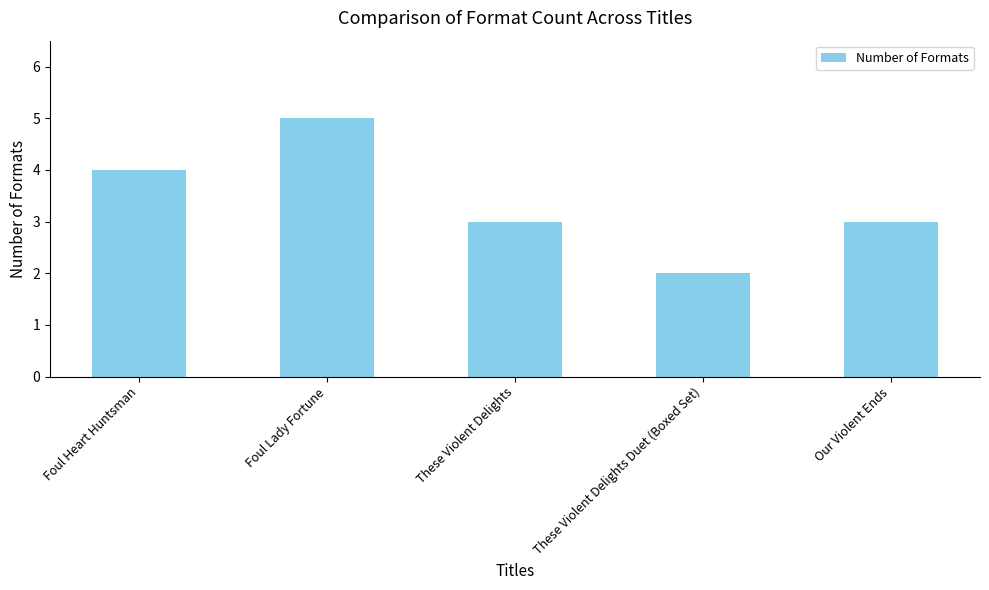

The chart shows a value of 5 at These Violent Delights. True or false?

False